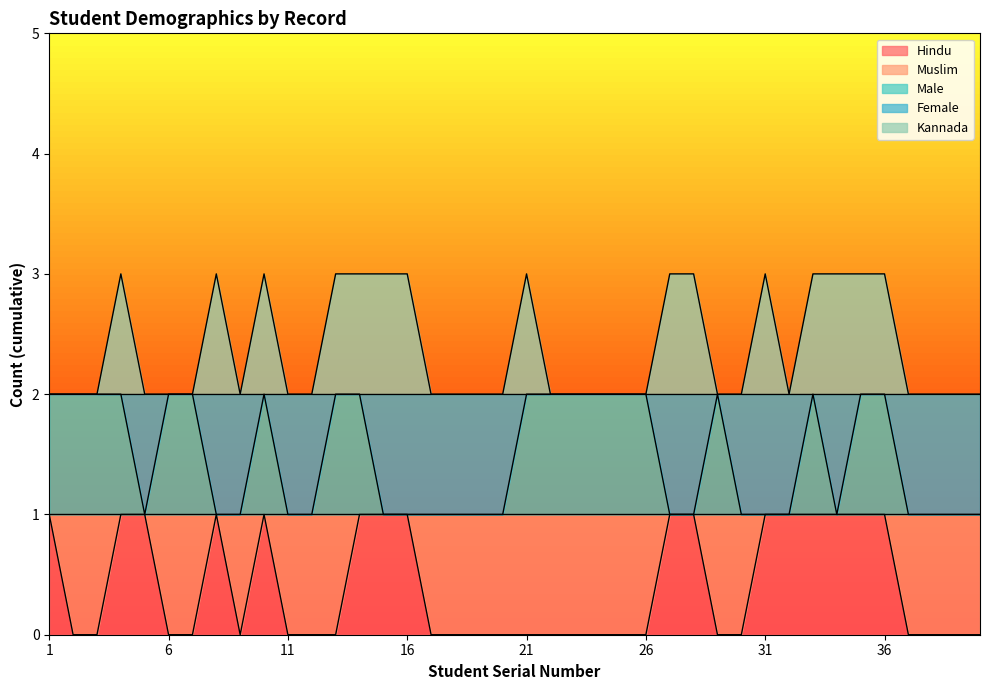

How many interior local peaks does the Hindu series have?

2